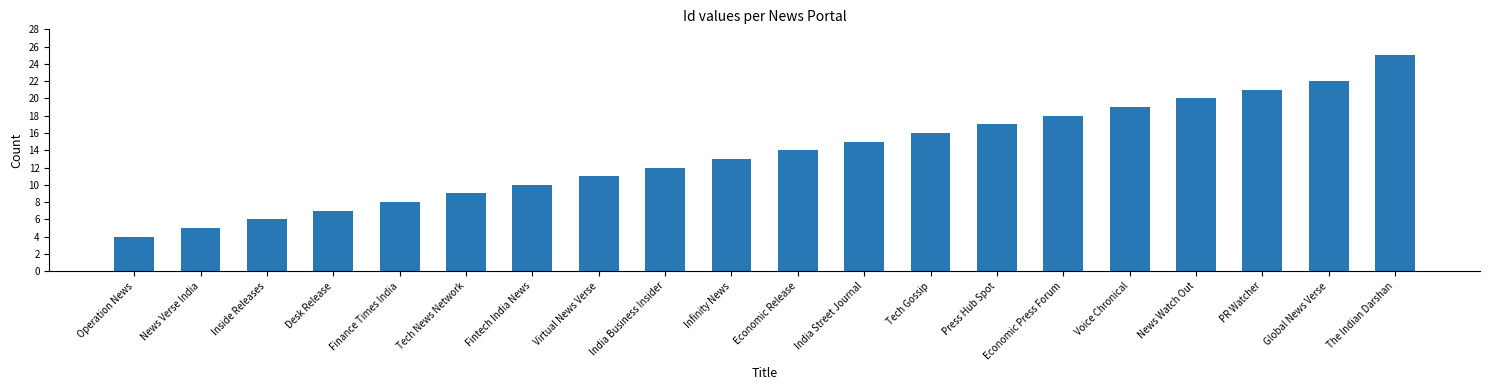

What is the value of the 11th bar from the left?

14